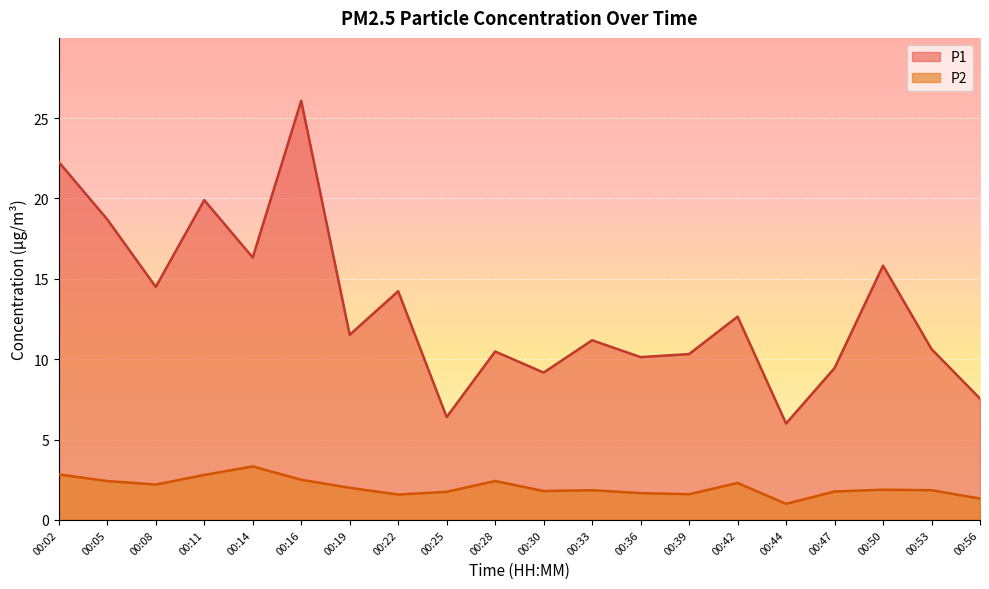

Reading right to left, what are all the values shown in this chart?

P1: 00:56=7.5	00:53=10.6	00:50=15.8	00:47=9.4	00:44=6.0	00:42=12.7	00:39=10.3	00:36=10.1	00:33=11.2	00:30=9.2	00:28=10.5	00:25=6.4	00:22=14.2	00:19=11.5	00:16=26.1	00:14=16.3	00:11=19.9	00:08=14.5	00:05=18.7	00:02=22.3
P2: 00:56=1.3	00:53=1.9	00:50=1.9	00:47=1.8	00:44=1.0	00:42=2.3	00:39=1.6	00:36=1.7	00:33=1.9	00:30=1.8	00:28=2.4	00:25=1.8	00:22=1.6	00:19=2.0	00:16=2.5	00:14=3.3	00:11=2.8	00:08=2.2	00:05=2.4	00:02=2.8